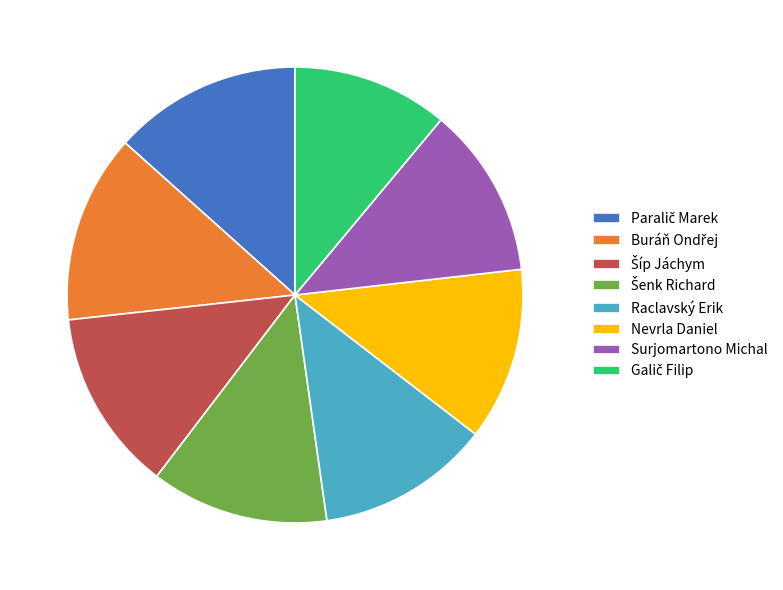

Is it true that Surjomartono Michal is 22% of the pie?

False